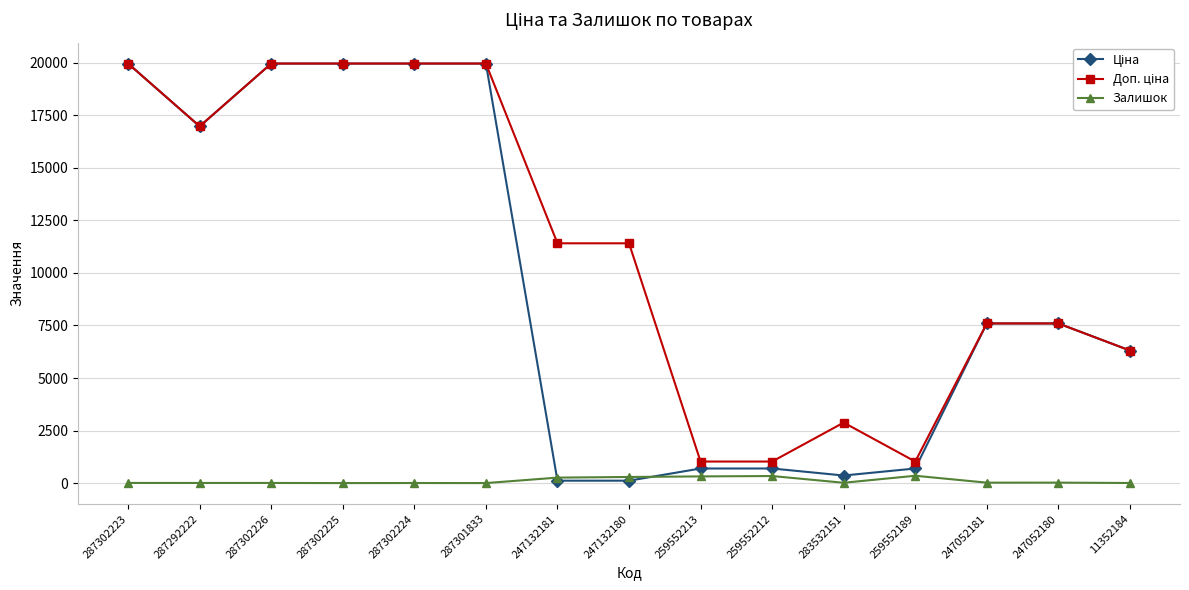

At how many categories does at least one series exceed 2322?

12